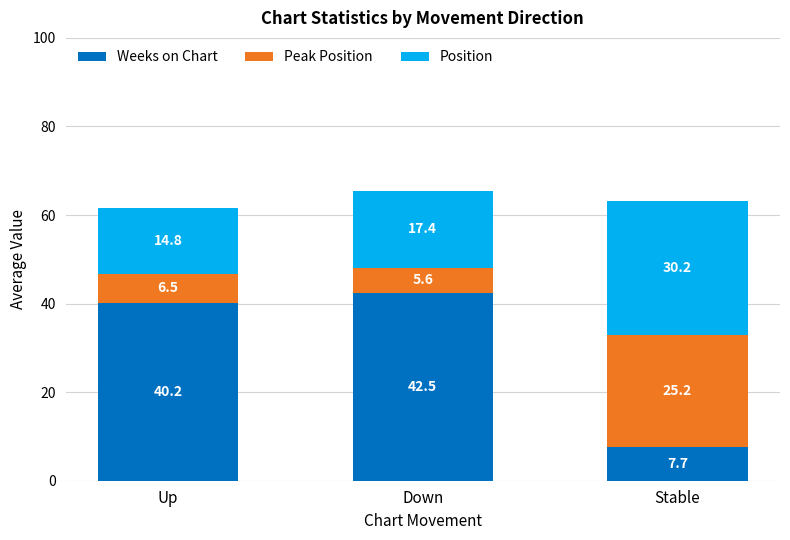

What is the value of the Weeks on Chart bar at the 1st from the left?

40.2